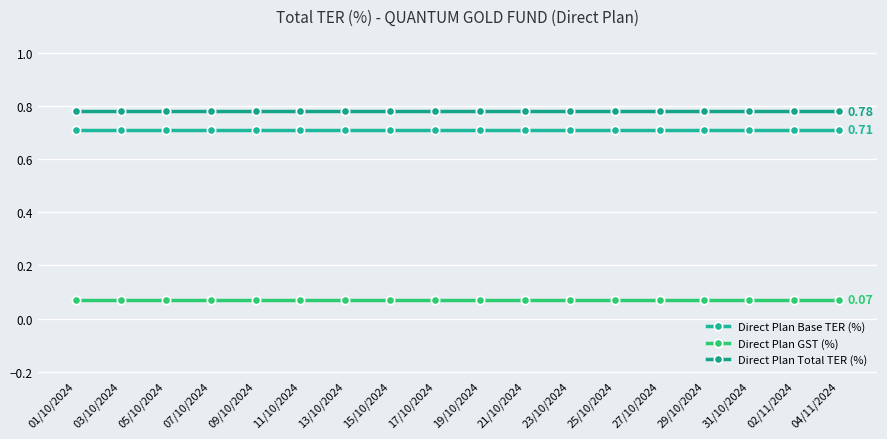

Is this an area chart (filled region under the line)?

No